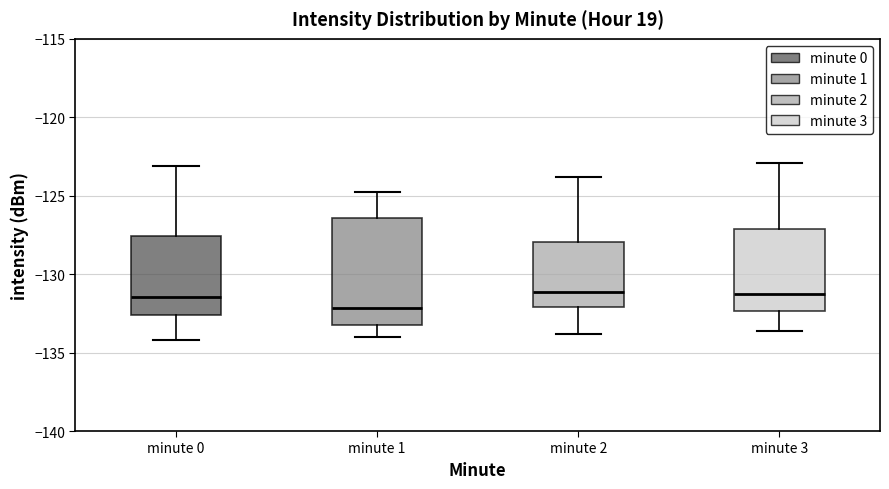

Reading left to right, transcribe this box plot: for each box, give where its median line is, the range the box spans, and where its two whiskers end, as read against the y-axis. The values are not printed on the chart, so give them approximately, as read against the axis.

minute 0: median -131.5, box -132.5 to -127.5, whiskers -134.0 to -123.0
minute 1: median -132.0, box -133.0 to -126.5, whiskers -134.0 to -125.0
minute 2: median -131.0, box -132.0 to -128.0, whiskers -134.0 to -124.0
minute 3: median -131.0, box -132.5 to -127.0, whiskers -133.5 to -123.0